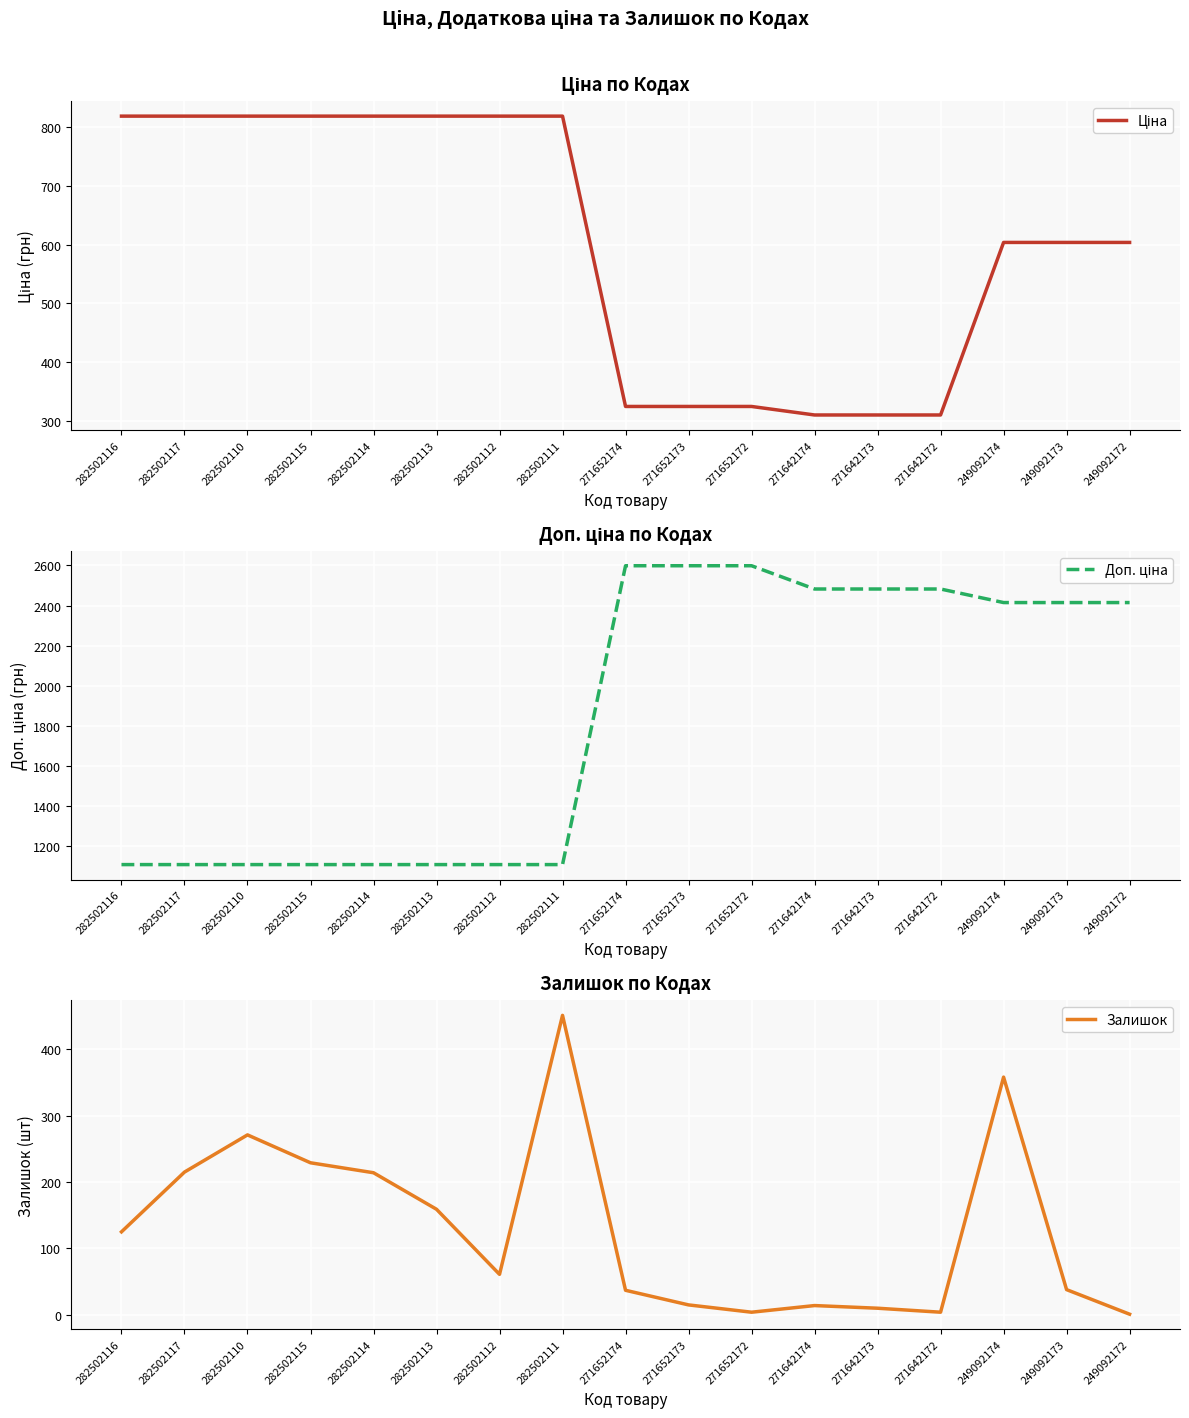

True or false: Залишок has more than 0 points higher than both neighbors.

True